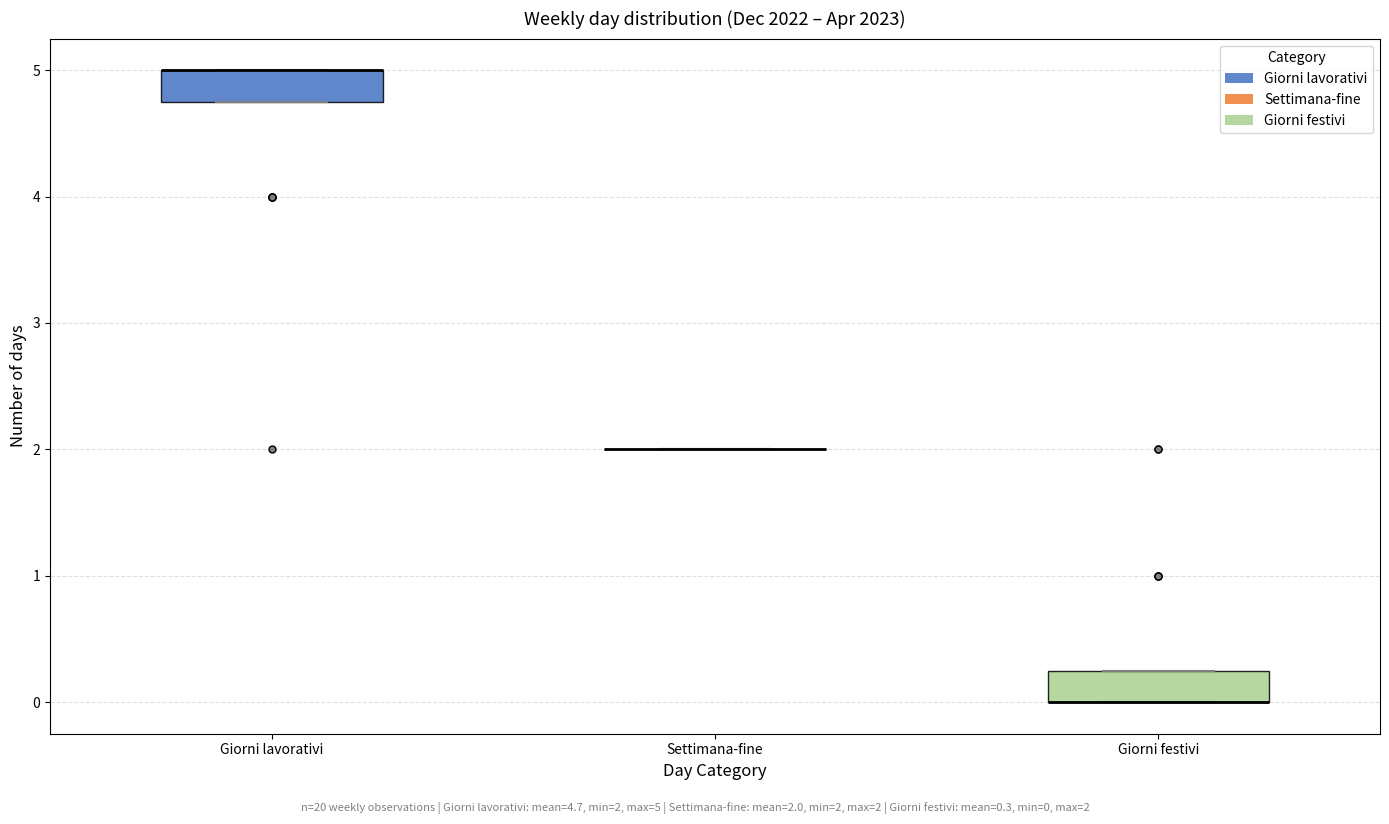

Where is the upper edge of the box for Giorni lavorativi on the y-axis? The values are not printed on the chart, so give them approximately, as read against the axis.

5.0